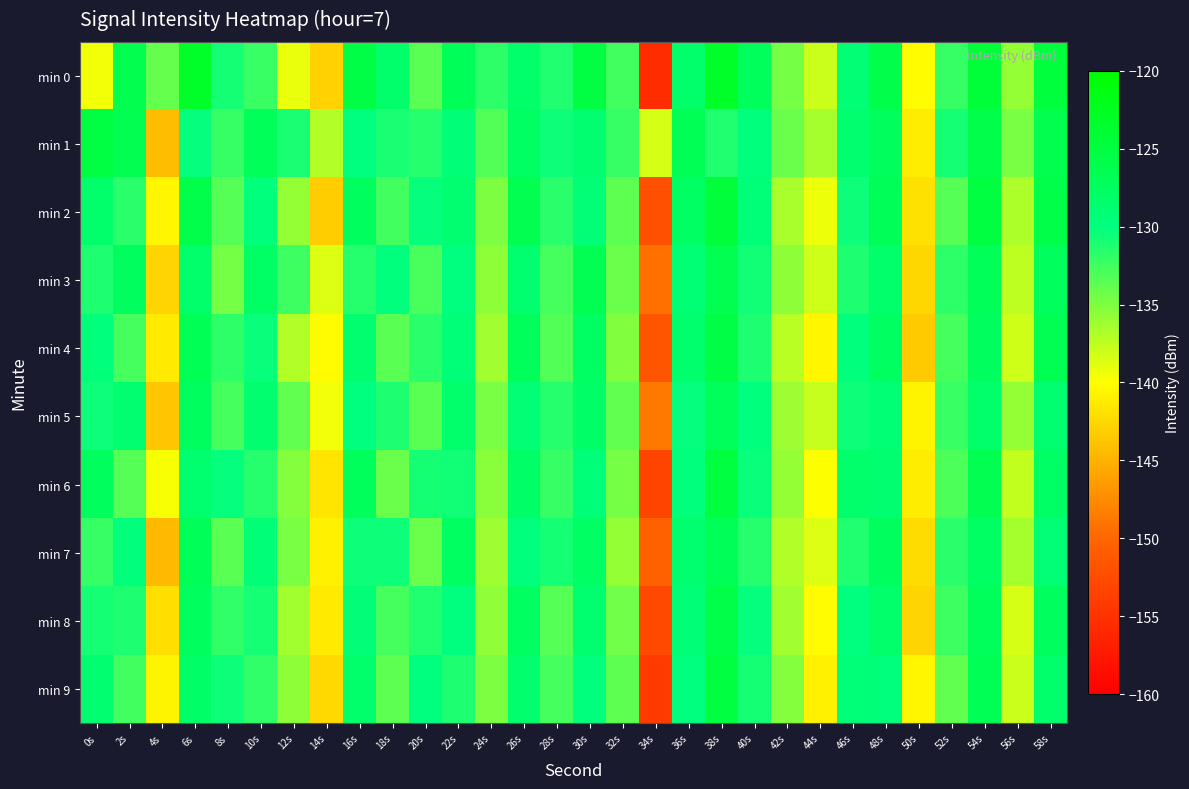

Which series has the largest range (max minus min)?

min 0